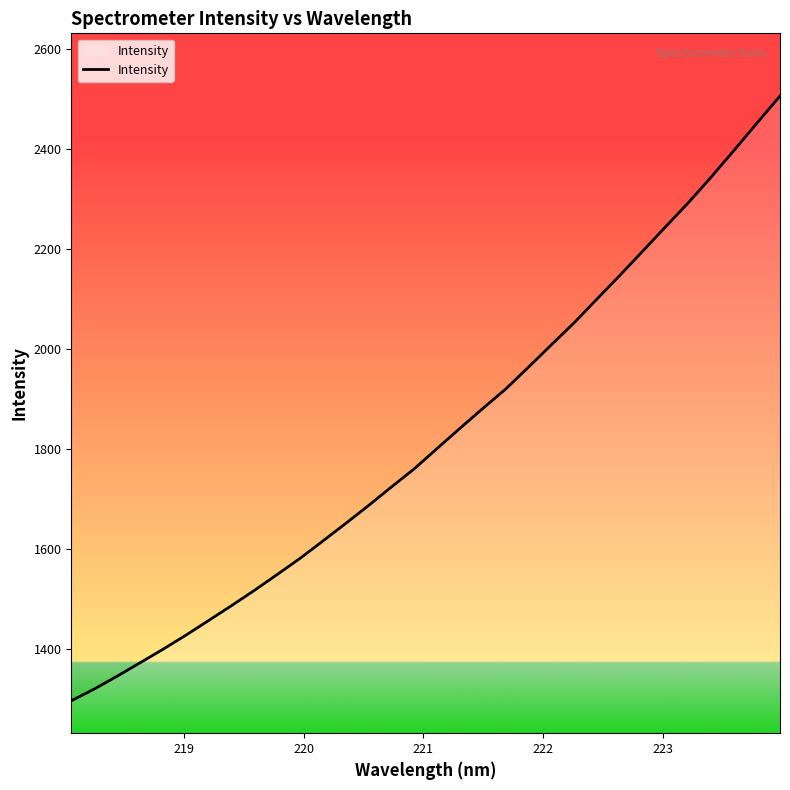

Reading left to right, transcribe all the data shown in this chart.

1296.9	1320.3	1345.9	1372.7	1399.7	1427.9	1457.4	1487.1	1517.7	1549.6	1581.9	1616.7	1651.9	1687.8	1724.9	1761.2	1802.0	1842.3	1882.0	1920.9	1964.8	2009.4	2053.6	2101.3	2148.4	2197.0	2245.7	2294.0	2345.3	2398.8	2453.0	2506.9